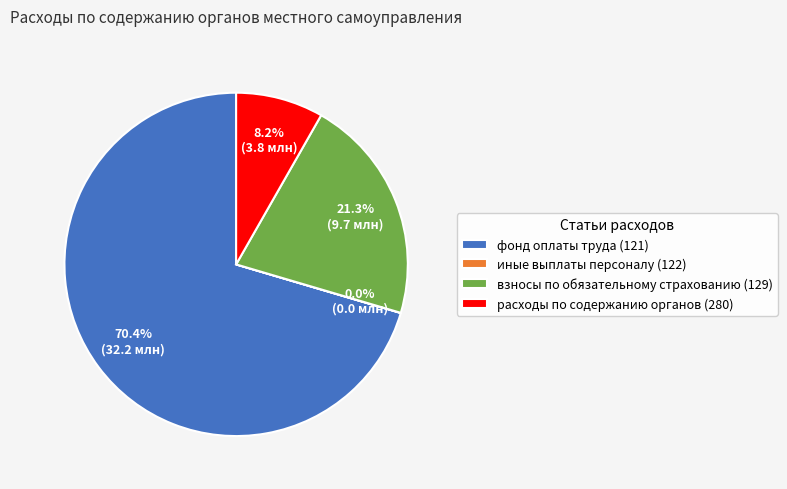

Approximately how many times larger is the value at взносы по обязательному страхованию (129) compared to расходы по содержанию органов (280)?

2.6